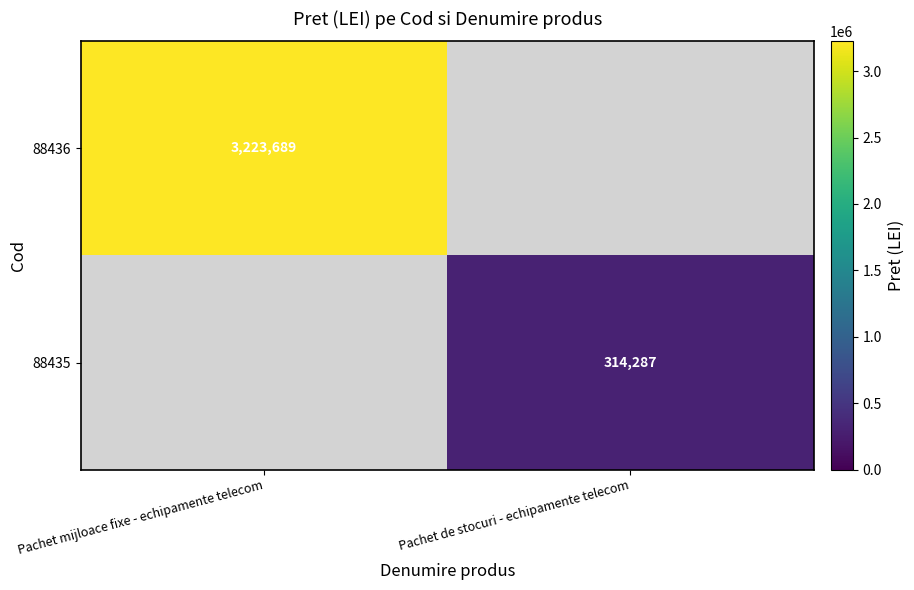

The value of 88436 at Pachet mijloace fixe - echipamente telecom is 3223689. True or false?

True